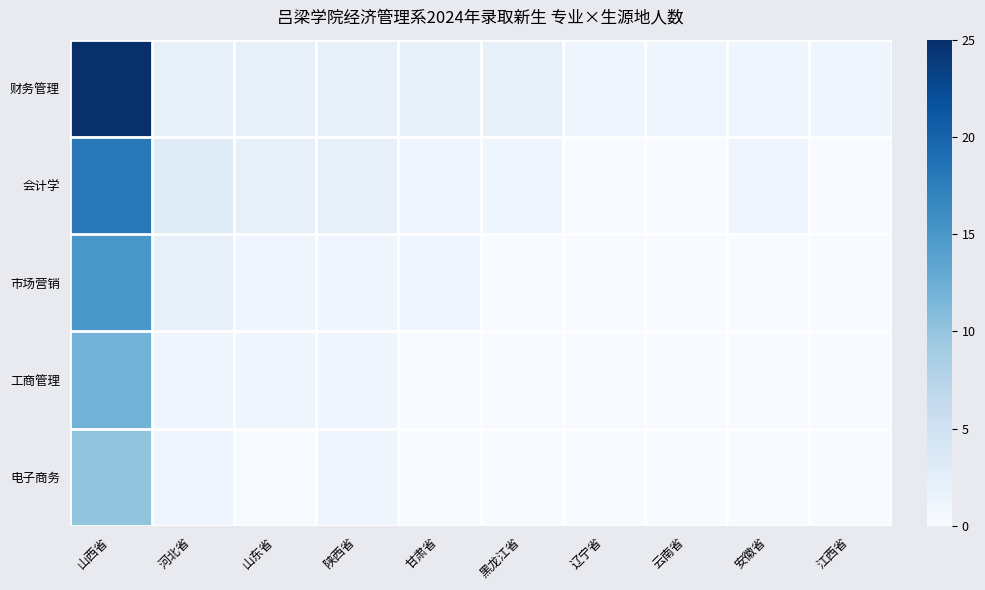

Rank the series at 河北省 from highest to lowest value.

会计学, 财务管理, 市场营销, 工商管理, 电子商务